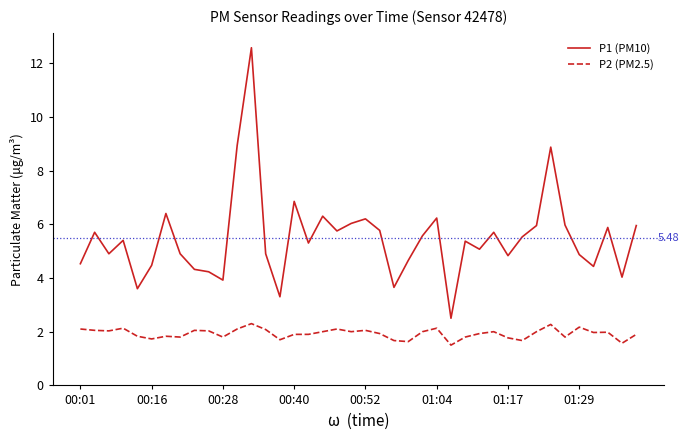

How many values in the P1 (PM10) series exceed 5?

23